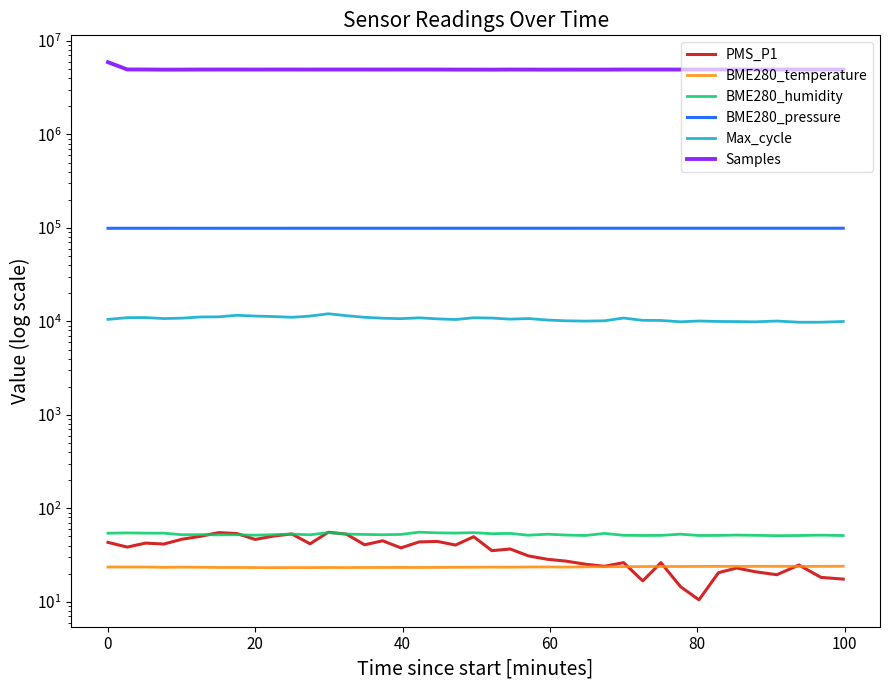

Does the chart have visible grid lines?

No